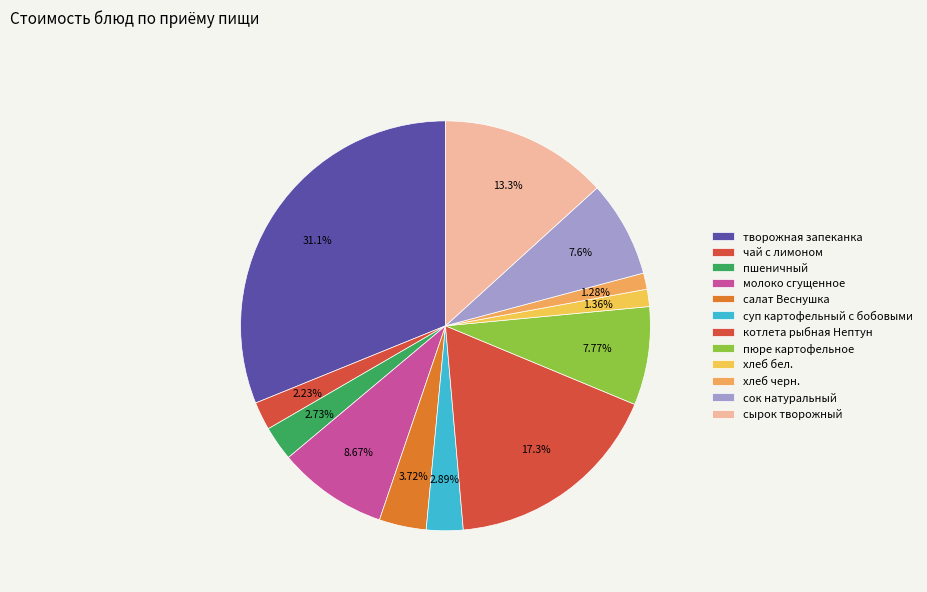

The салат Веснушка slice represents 4% of the pie. True or false?

True